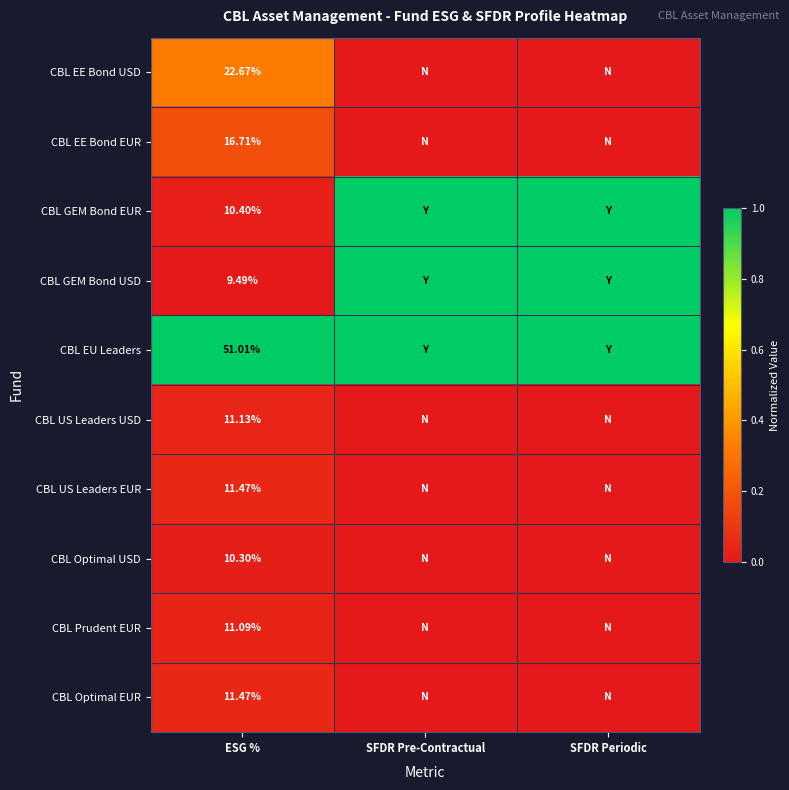

At how many categories does at least one series exceed 0?

3